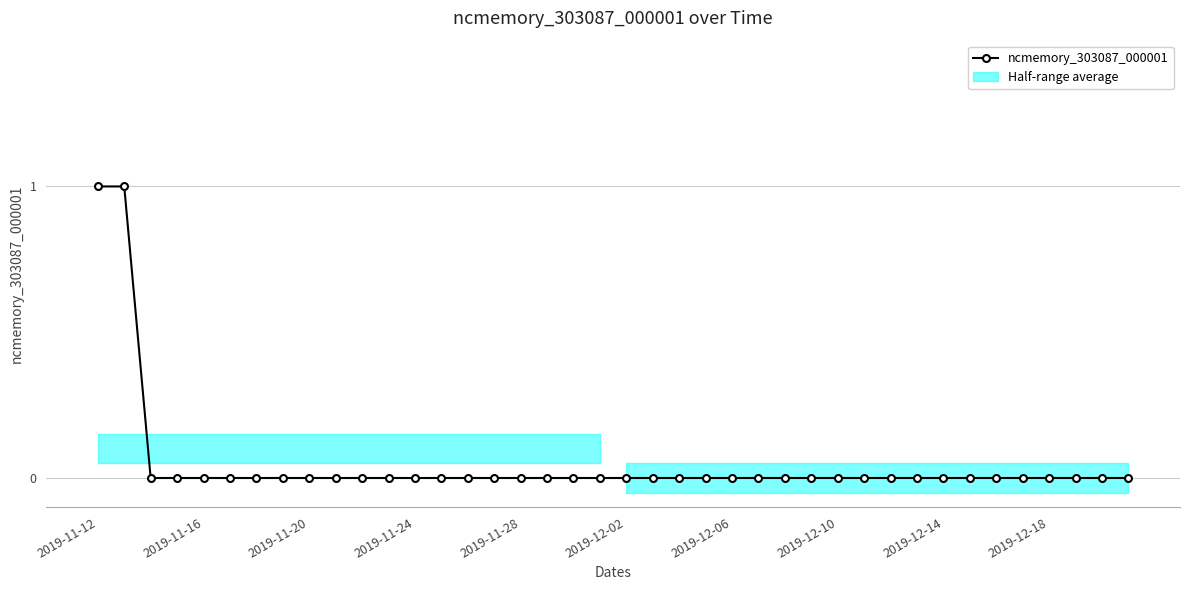

How many values are between 0 and 1?

40